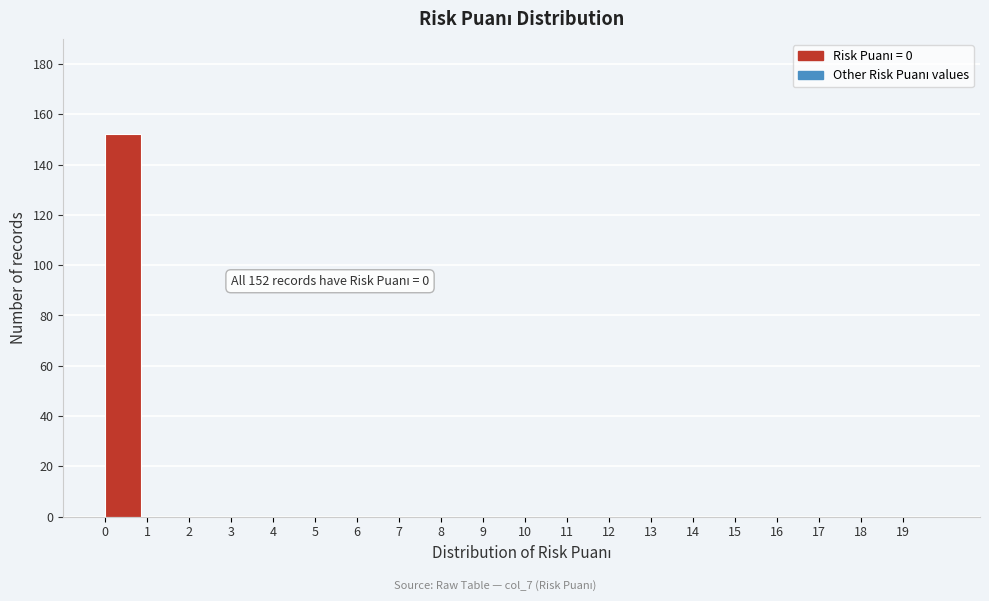

Over which range of the x-axis is the bar tallest?

0 to 1